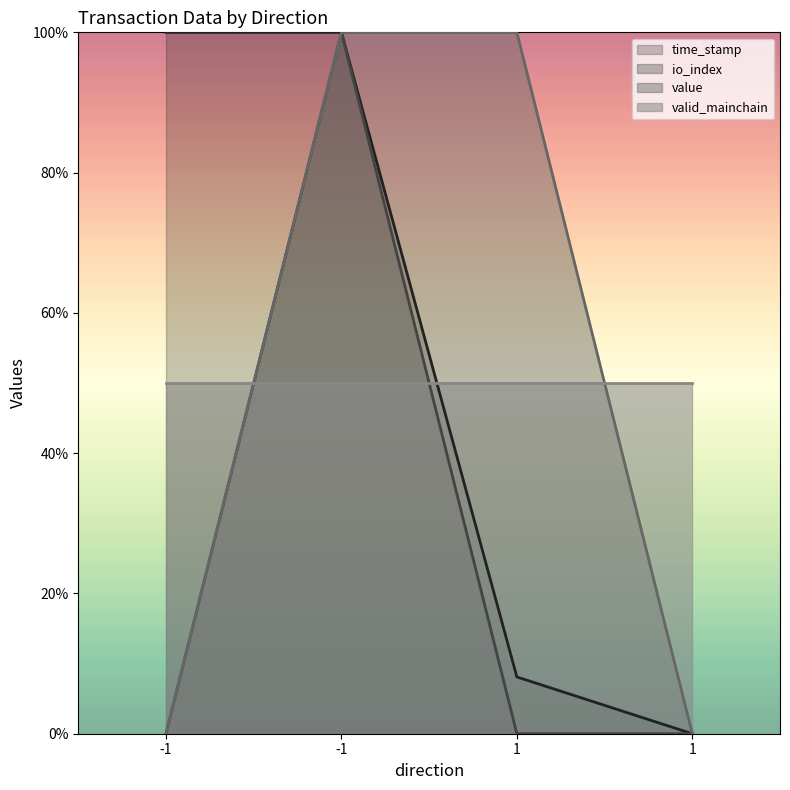

Which series changed the most between -1 and -1?

io_index